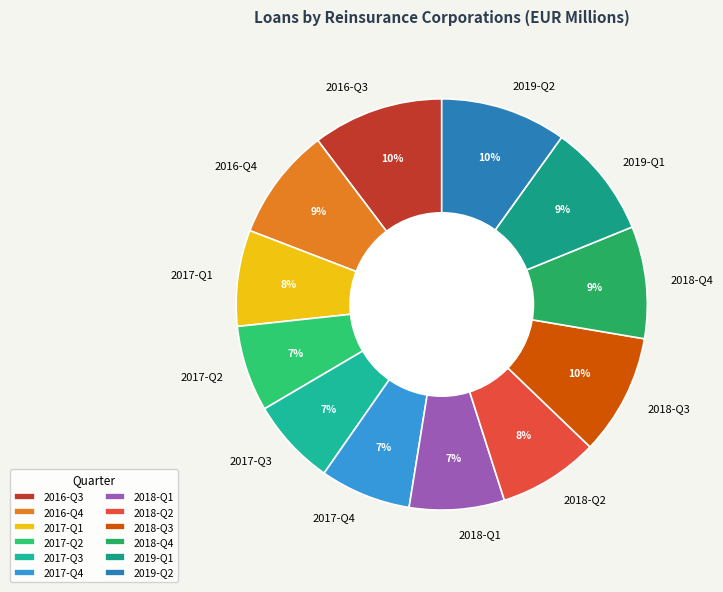

To the nearest percent, what percentage of the pie is 2016-Q4?

9%